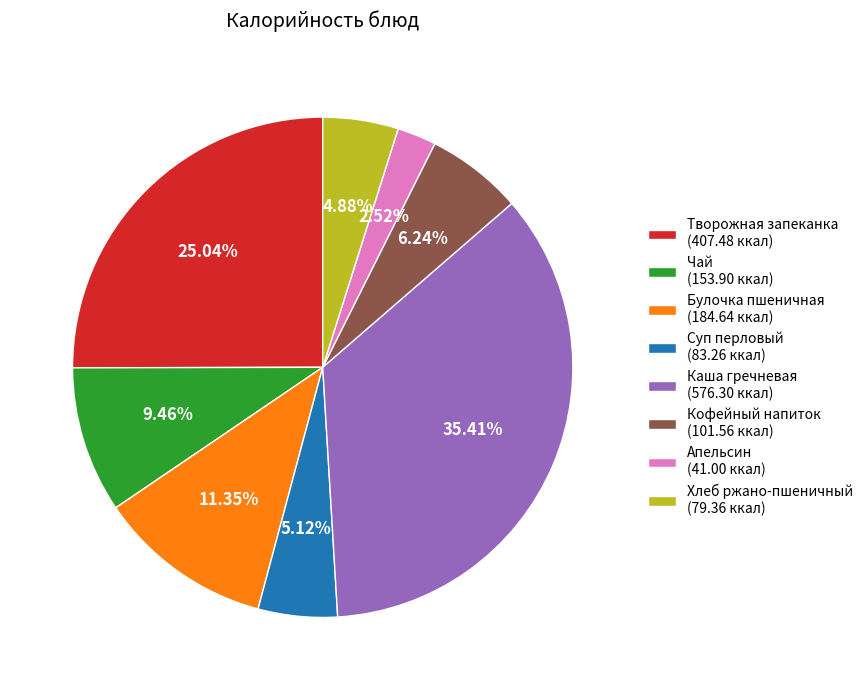

Is there a majority slice in this chart?

No